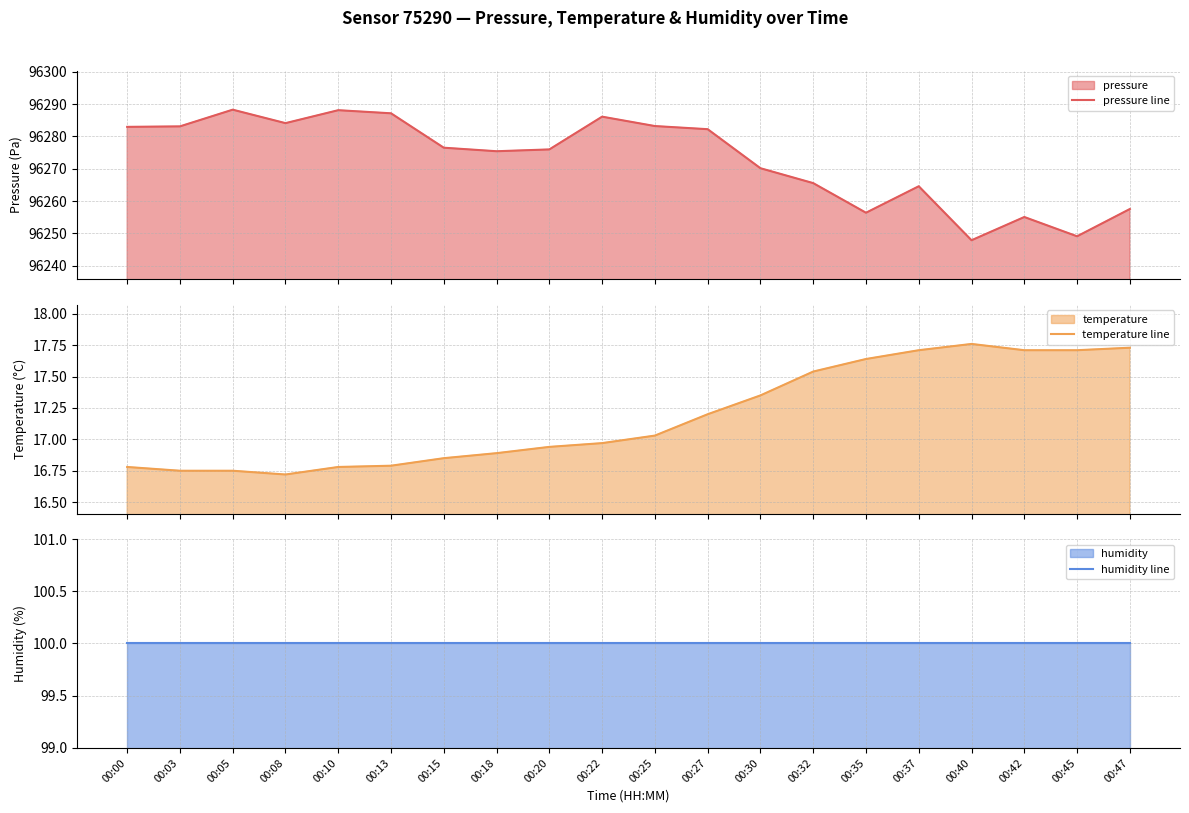

Rank the series by their maximum value, from lowest to highest.

temperature line, humidity line, pressure line